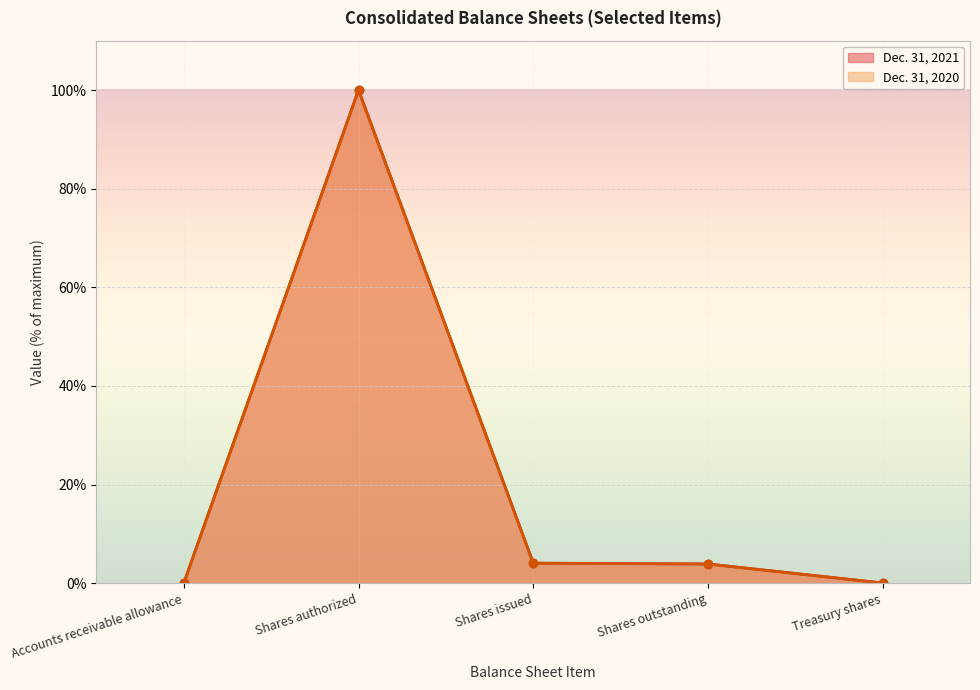

At Shares issued, list the series in order from largest to smallest.

Dec. 31, 2021, Dec. 31, 2020